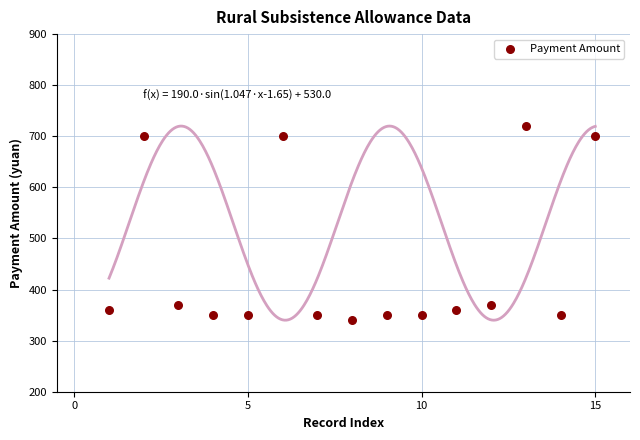

What is the range of Y values (max minus min)?

380